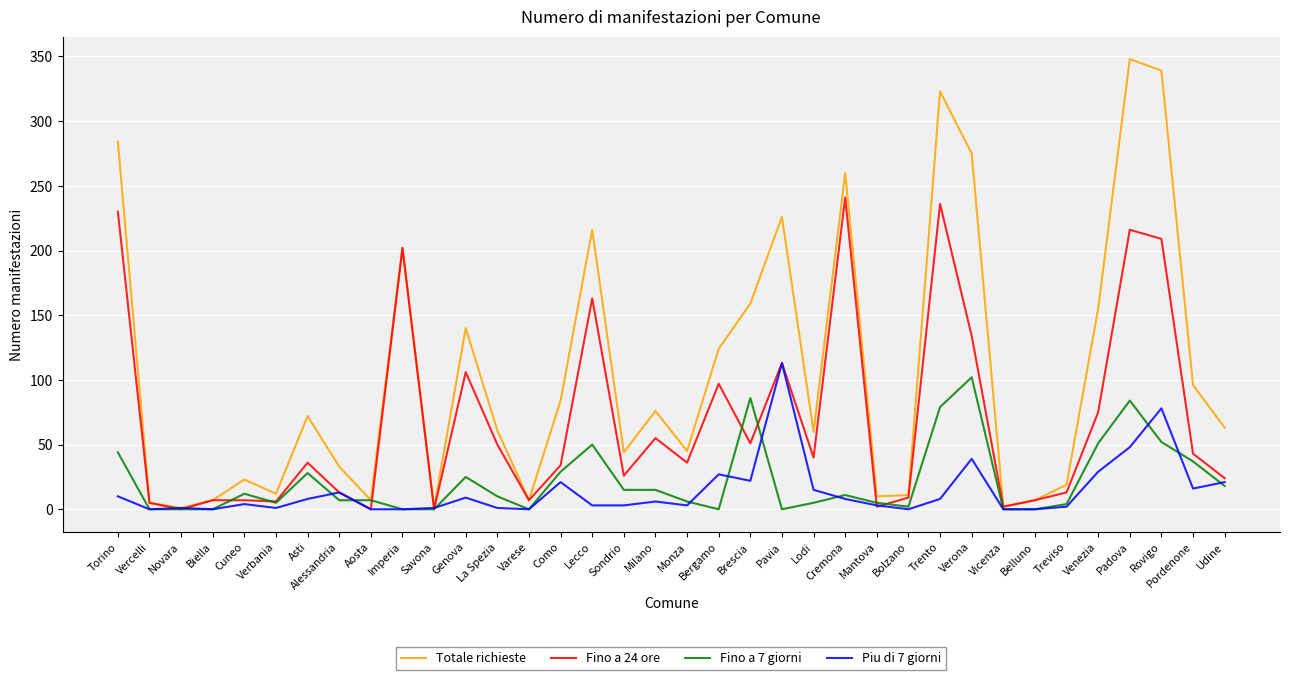

What is the difference between the highest and lowest values at Bergamo?

124